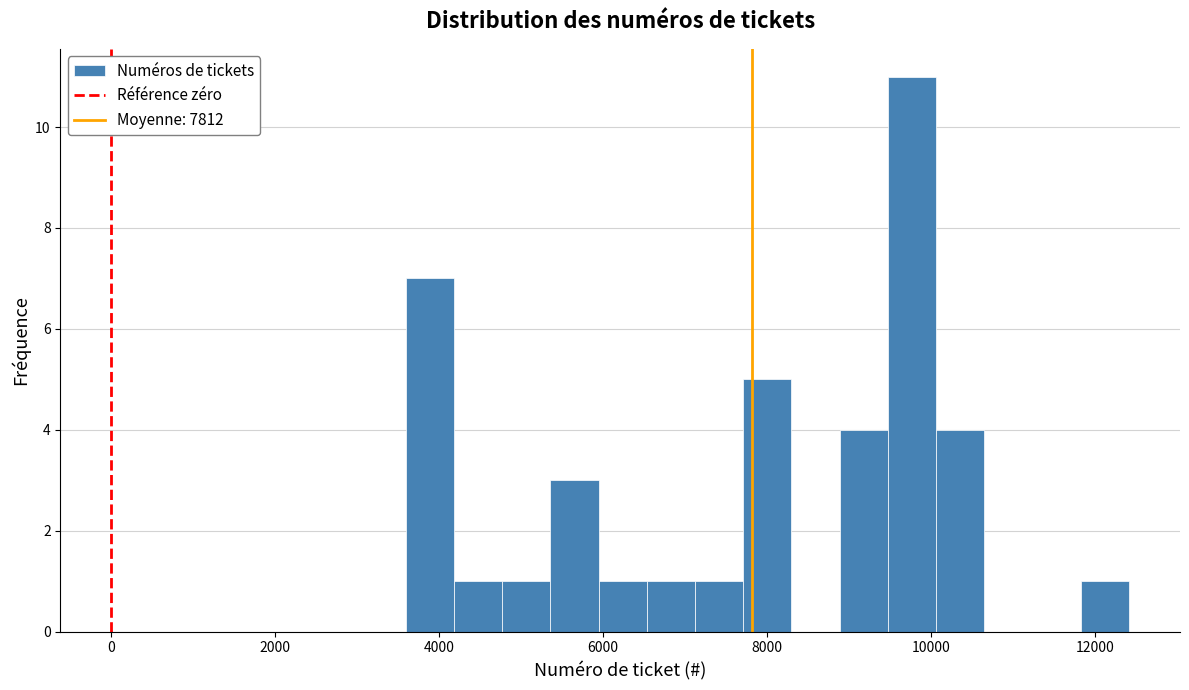

Around what value on the x-axis is the tallest bar? Give the approximate position of its centre, as read against the axis.

9800